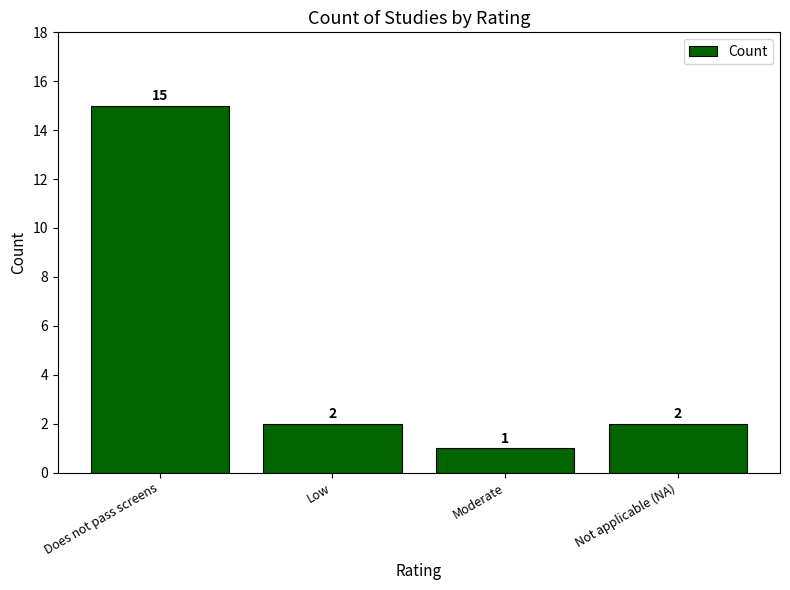

What is the label of the 1st bar from the right?

Not applicable (NA)